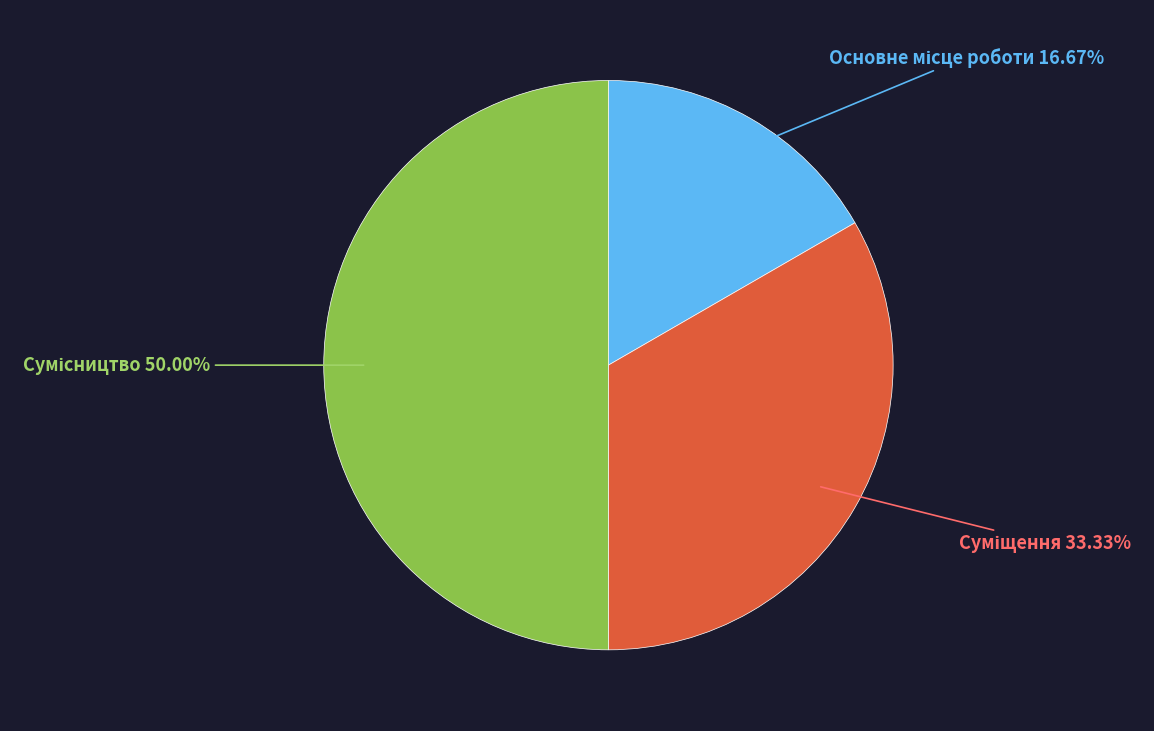

How many segments does this pie chart have?

3